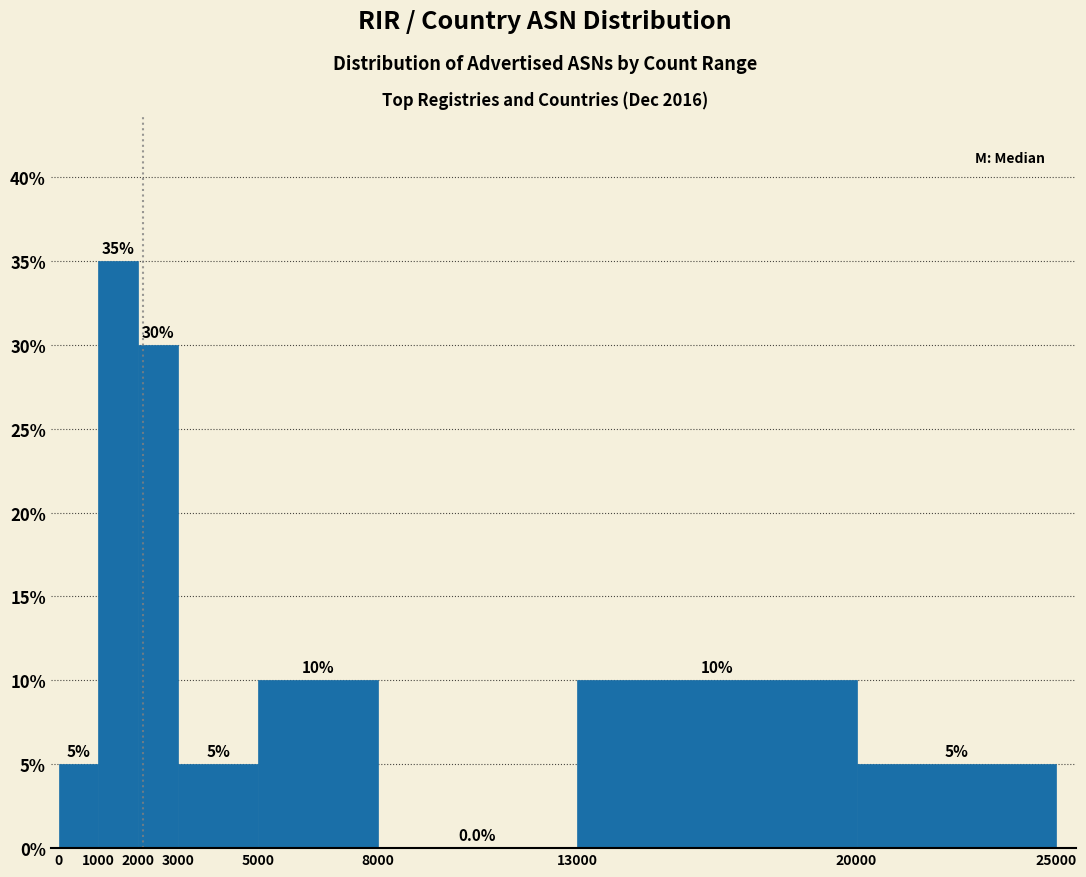

Reading left to right, transcribe this chart: for each bar, give the range it covers on the x-axis and its height.

0 to 1000: 5.0
1000 to 2000: 35.0
2000 to 3000: 30.0
3000 to 5000: 5.0
5000 to 8000: 10.0
8000 to 13000: 0.0
13000 to 20000: 10.0
20000 to 25000: 5.0